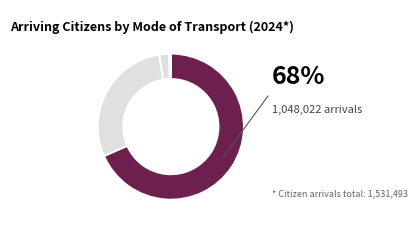

How many slices are in this pie chart?

4